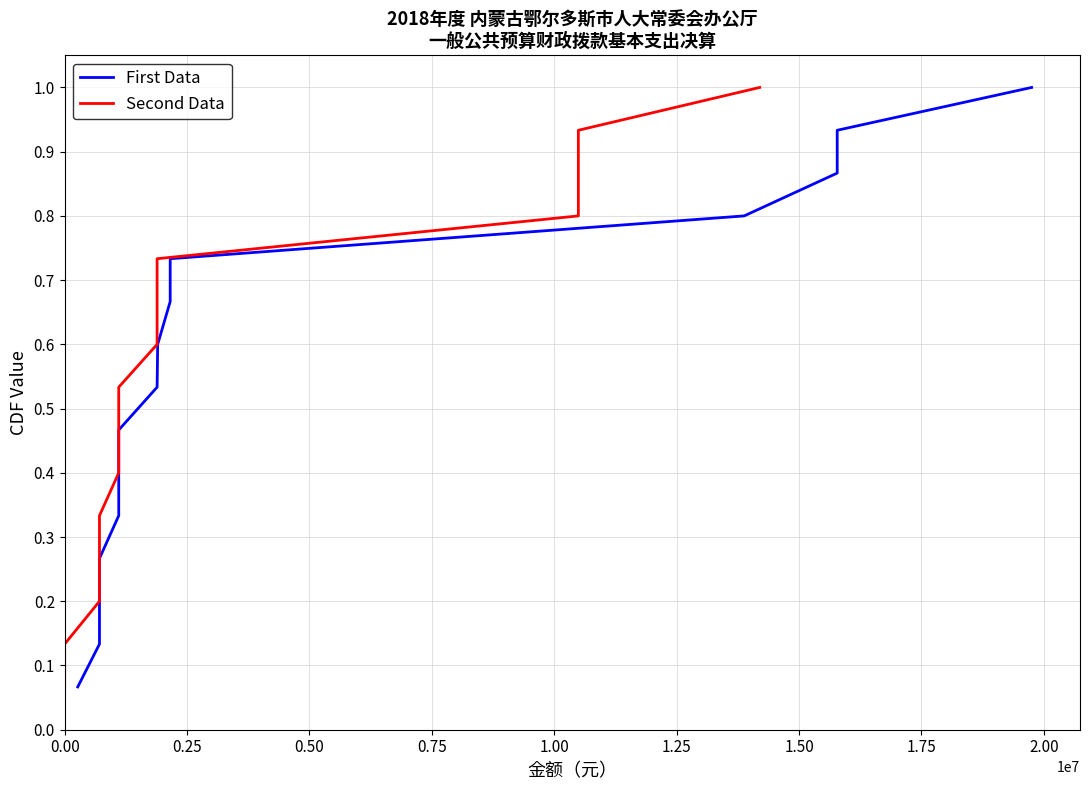

True or false: First Data and Second Data intersect in this chart.

False